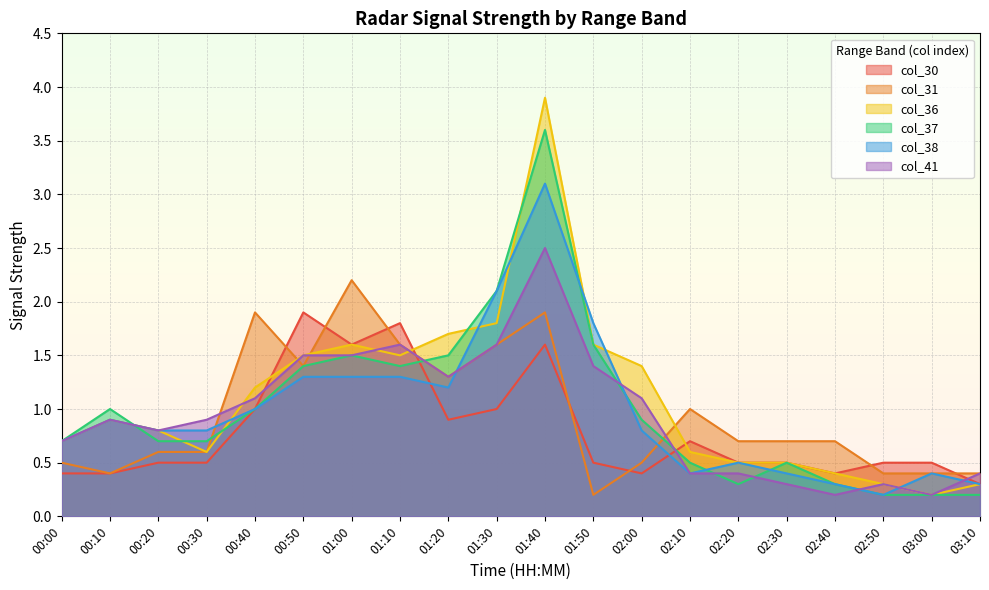

Reading left to right, extract all data points from this chart.

col_30: 00:00=0.4	00:10=0.4	00:20=0.5	00:30=0.5	00:40=1.0	00:50=1.9	01:00=1.6	01:10=1.8	01:20=0.9	01:30=1.0	01:40=1.6	01:50=0.5	02:00=0.4	02:10=0.7	02:20=0.5	02:30=0.5	02:40=0.4	02:50=0.5	03:00=0.5	03:10=0.3
col_31: 00:00=0.5	00:10=0.4	00:20=0.6	00:30=0.6	00:40=1.9	00:50=1.4	01:00=2.2	01:10=1.6	01:20=1.3	01:30=1.6	01:40=1.9	01:50=0.2	02:00=0.5	02:10=1.0	02:20=0.7	02:30=0.7	02:40=0.7	02:50=0.4	03:00=0.4	03:10=0.4
col_36: 00:00=0.7	00:10=0.9	00:20=0.8	00:30=0.6	00:40=1.2	00:50=1.5	01:00=1.6	01:10=1.5	01:20=1.7	01:30=1.8	01:40=3.9	01:50=1.6	02:00=1.4	02:10=0.6	02:20=0.5	02:30=0.5	02:40=0.4	02:50=0.3	03:00=0.2	03:10=0.3
col_37: 00:00=0.7	00:10=1.0	00:20=0.7	00:30=0.7	00:40=1.0	00:50=1.4	01:00=1.5	01:10=1.4	01:20=1.5	01:30=2.1	01:40=3.6	01:50=1.6	02:00=0.9	02:10=0.5	02:20=0.3	02:30=0.5	02:40=0.3	02:50=0.2	03:00=0.2	03:10=0.2
col_38: 00:00=0.7	00:10=0.9	00:20=0.8	00:30=0.8	00:40=1.0	00:50=1.3	01:00=1.3	01:10=1.3	01:20=1.2	01:30=2.1	01:40=3.1	01:50=1.8	02:00=0.8	02:10=0.4	02:20=0.5	02:30=0.4	02:40=0.3	02:50=0.2	03:00=0.4	03:10=0.3
col_41: 00:00=0.7	00:10=0.9	00:20=0.8	00:30=0.9	00:40=1.1	00:50=1.5	01:00=1.5	01:10=1.6	01:20=1.3	01:30=1.6	01:40=2.5	01:50=1.4	02:00=1.1	02:10=0.4	02:20=0.4	02:30=0.3	02:40=0.2	02:50=0.3	03:00=0.2	03:10=0.4